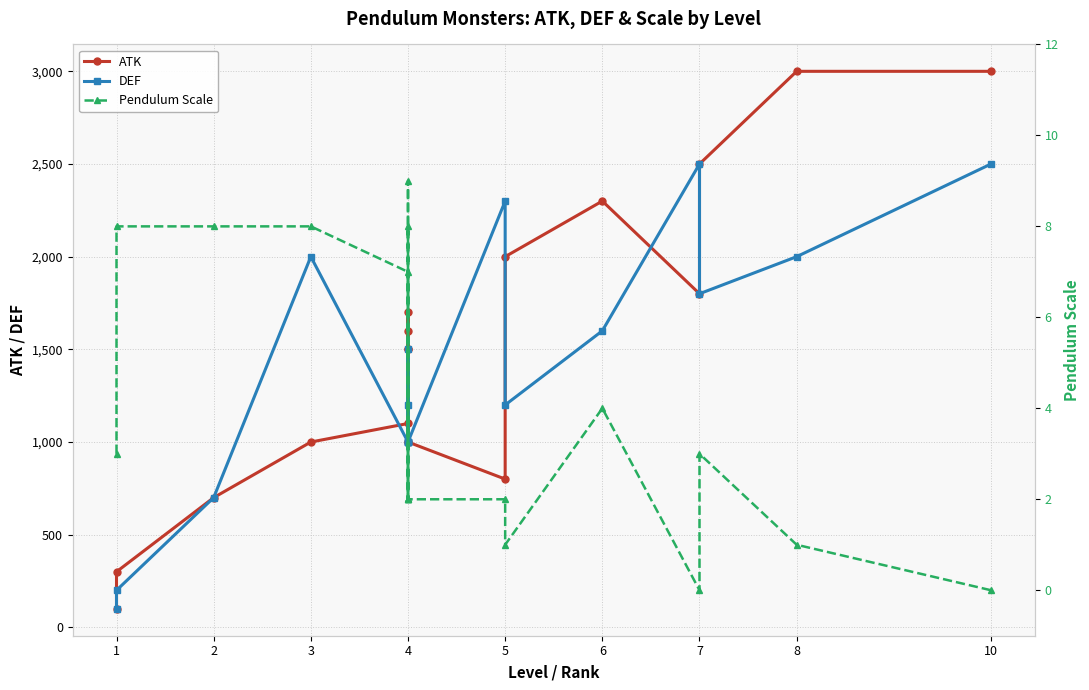

Is this an area chart (filled region under the line)?

No